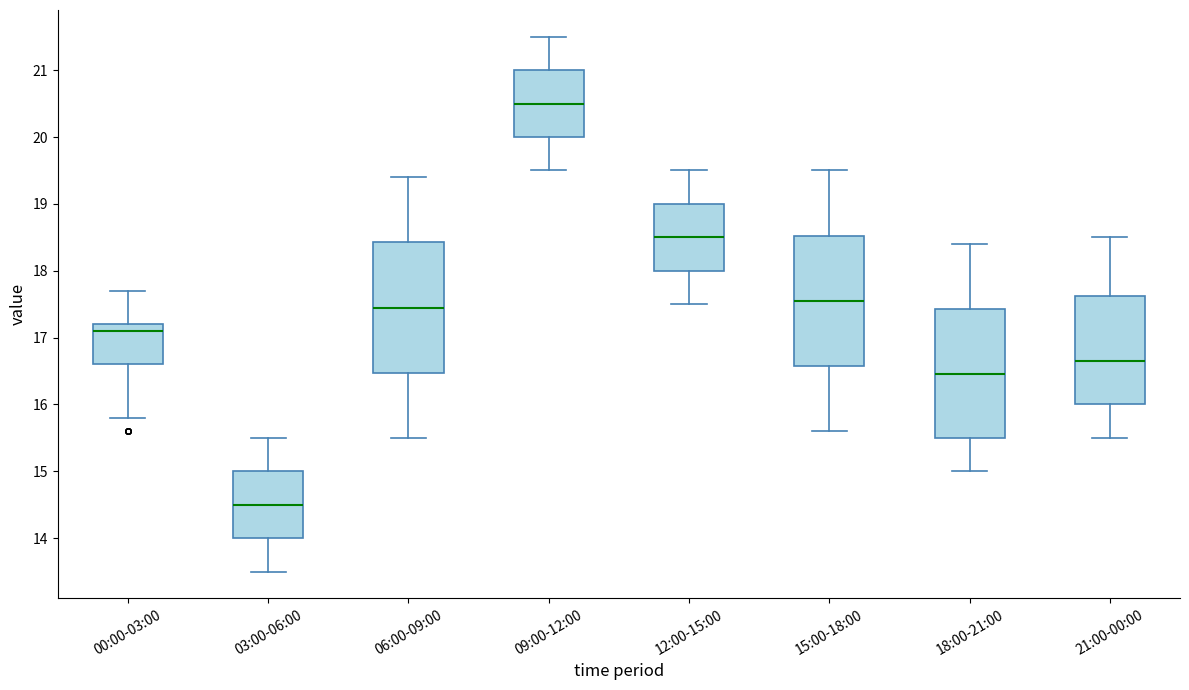

Reading left to right, transcribe this box plot: for each box, give where its median line is, the range the box spans, and where its two whiskers end, as read against the y-axis. The values are not printed on the chart, so give them approximately, as read against the axis.

00:00-03:00: median 17.1, box 16.6 to 17.2, whiskers 15.8 to 17.7
03:00-06:00: median 14.5, box 14.0 to 15.0, whiskers 13.5 to 15.5
06:00-09:00: median 17.5, box 16.5 to 18.4, whiskers 15.5 to 19.4
09:00-12:00: median 20.5, box 20.0 to 21.0, whiskers 19.5 to 21.5
12:00-15:00: median 18.5, box 18.0 to 19.0, whiskers 17.5 to 19.5
15:00-18:00: median 17.6, box 16.6 to 18.5, whiskers 15.6 to 19.5
18:00-21:00: median 16.5, box 15.5 to 17.4, whiskers 15.0 to 18.4
21:00-00:00: median 16.7, box 16.0 to 17.6, whiskers 15.5 to 18.5